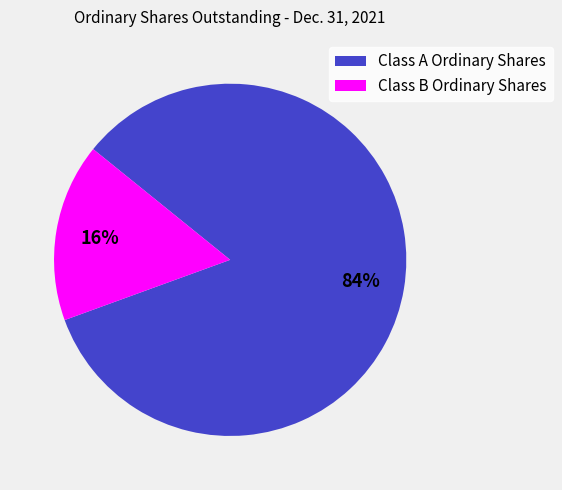

Between Class A Ordinary Shares and Class B Ordinary Shares, which is larger?

Class A Ordinary Shares